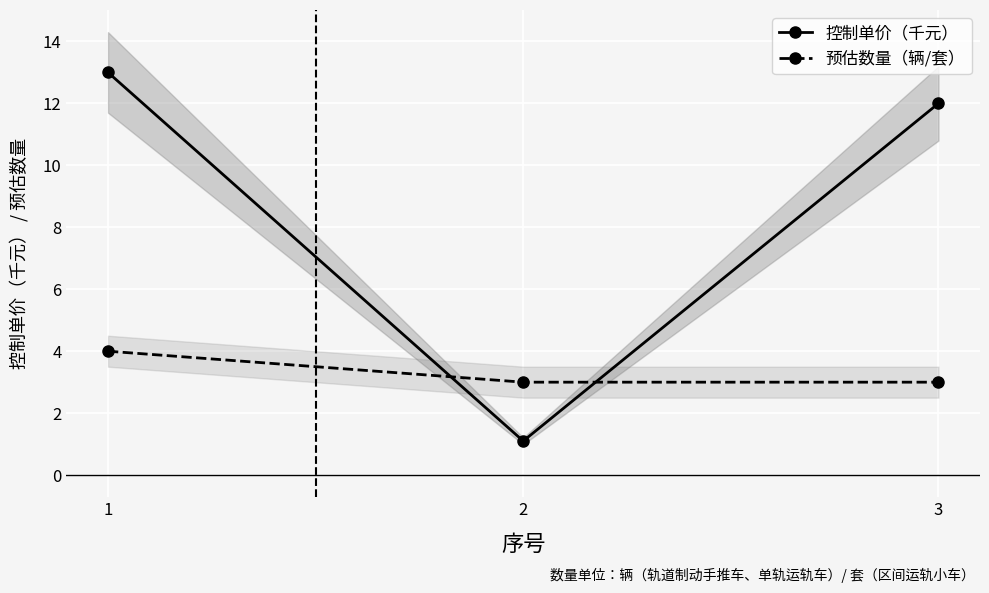

What are all the series names shown in the legend?

控制单价（千元）, 预估数量（辆/套）